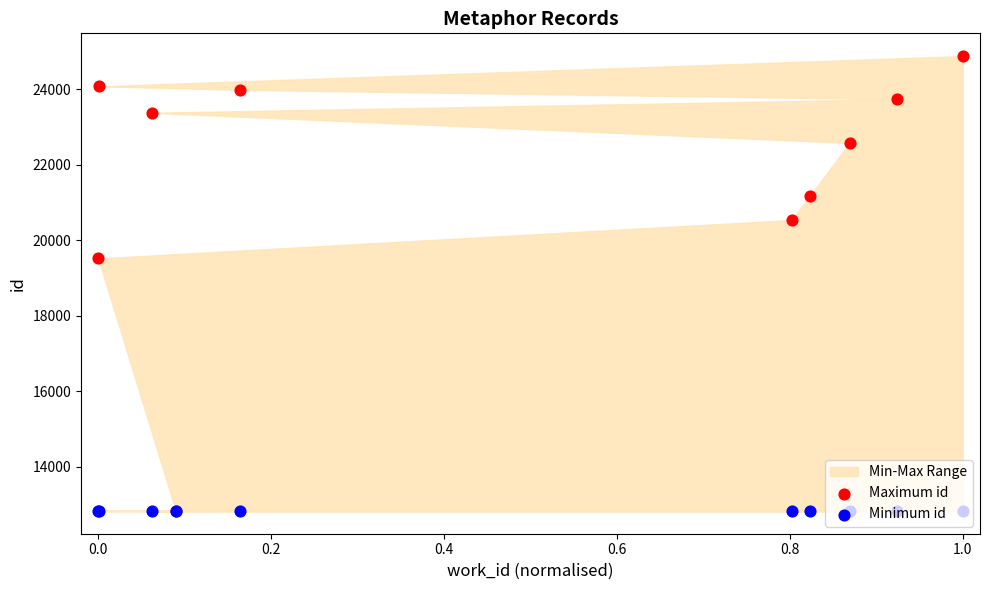

What are all the series names shown in the legend?

Maximum id, Minimum id